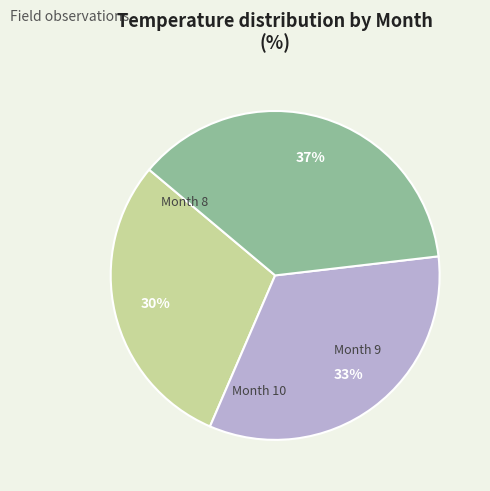

To the nearest percent, what percentage of the pie is Month 10?

37%